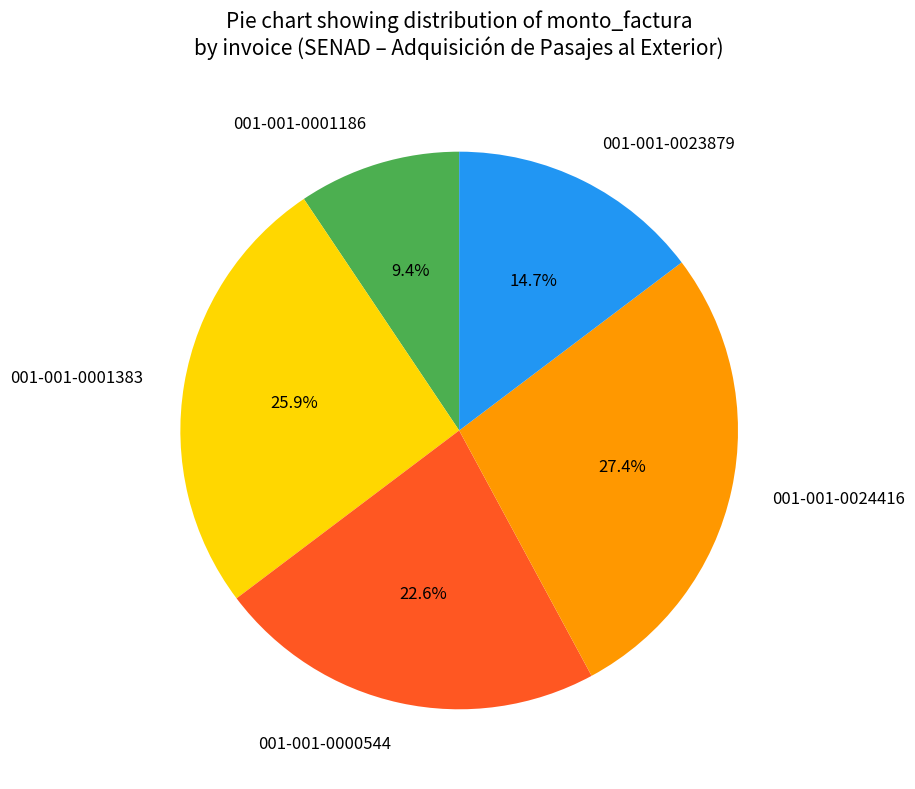

To the nearest percent, what is the difference between the largest and smallest slice percentages?

18%